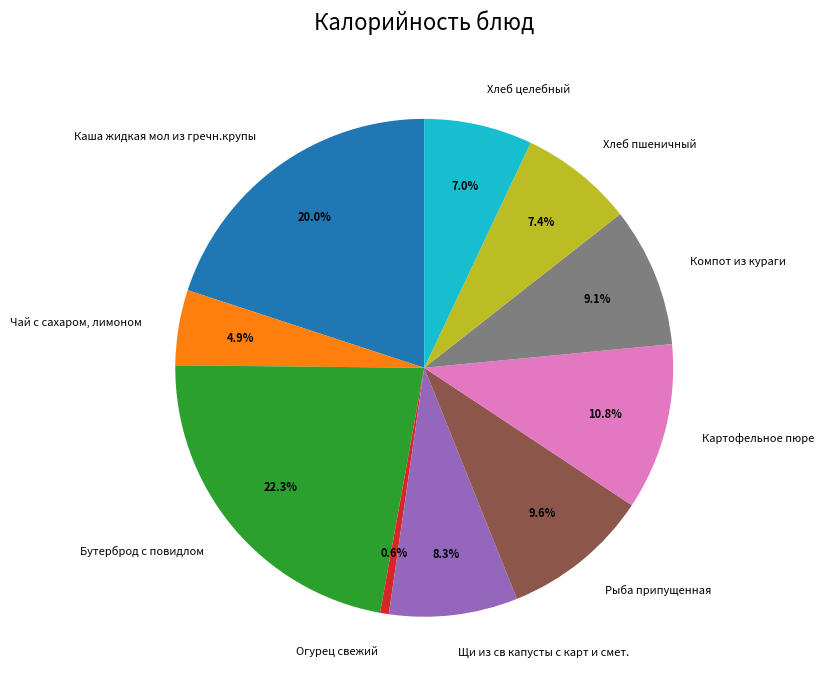

Is it true that Картофельное пюре is 5% of the pie?

False